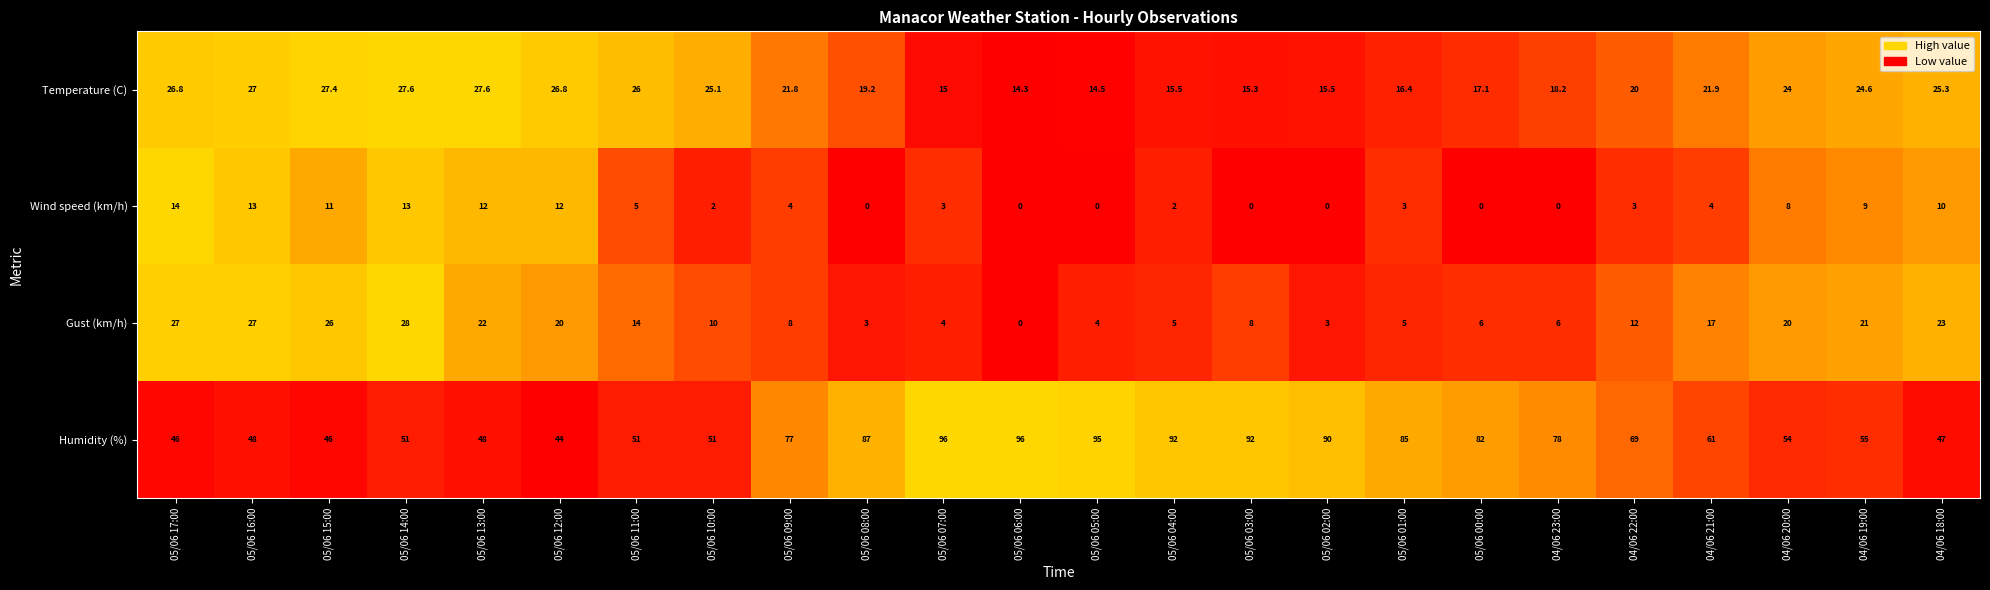

What is the sum of all Temperature (C) values?

512.9